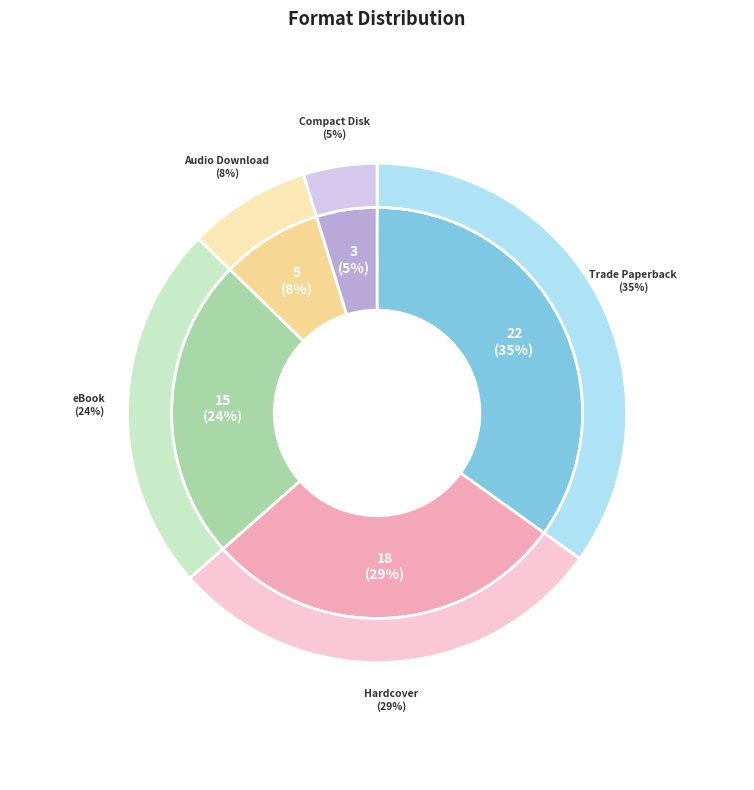

What is the largest slice in the pie chart?

Trade Paperback